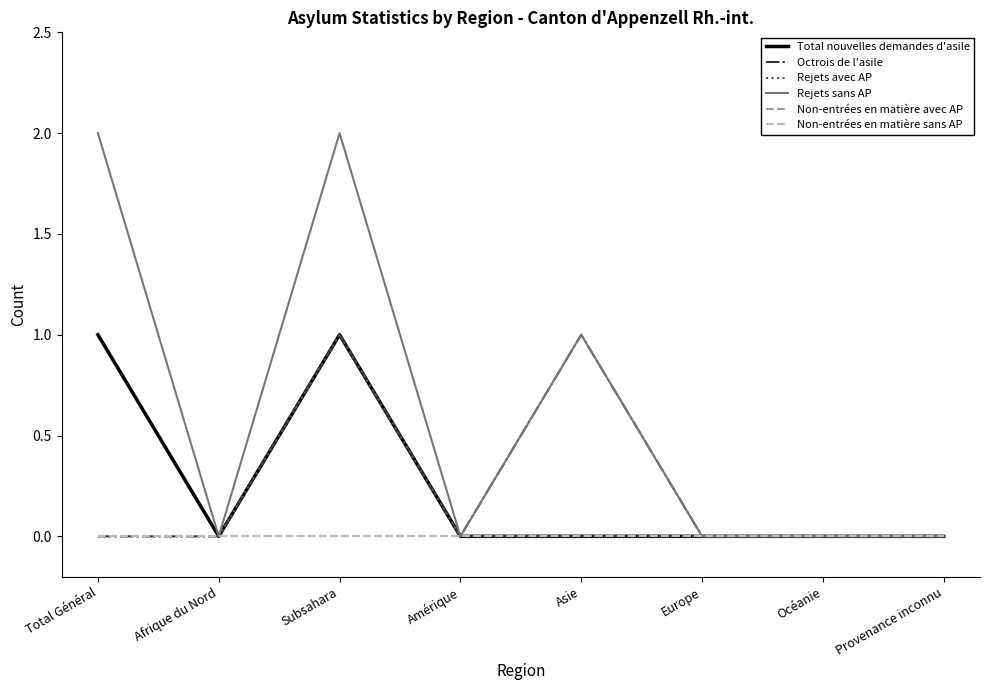

Does the chart have visible grid lines?

No